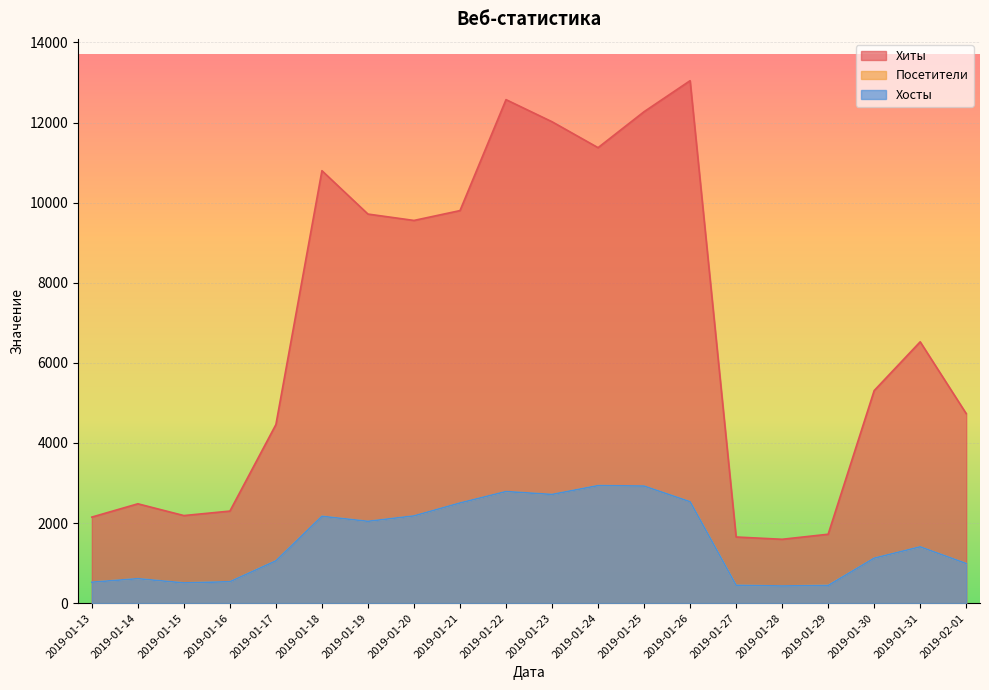

Which series has the largest total across all categories?

Хиты